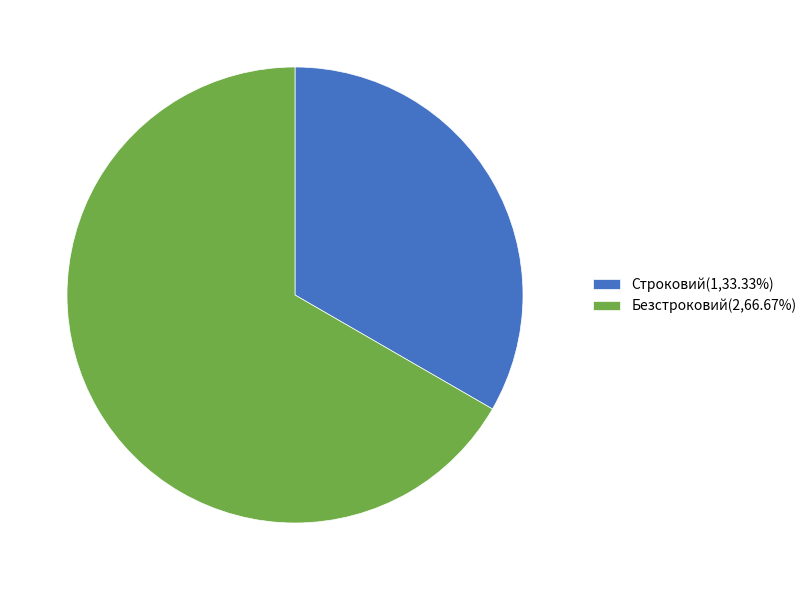

Between Безстроковий and Строковий, which is larger?

Безстроковий